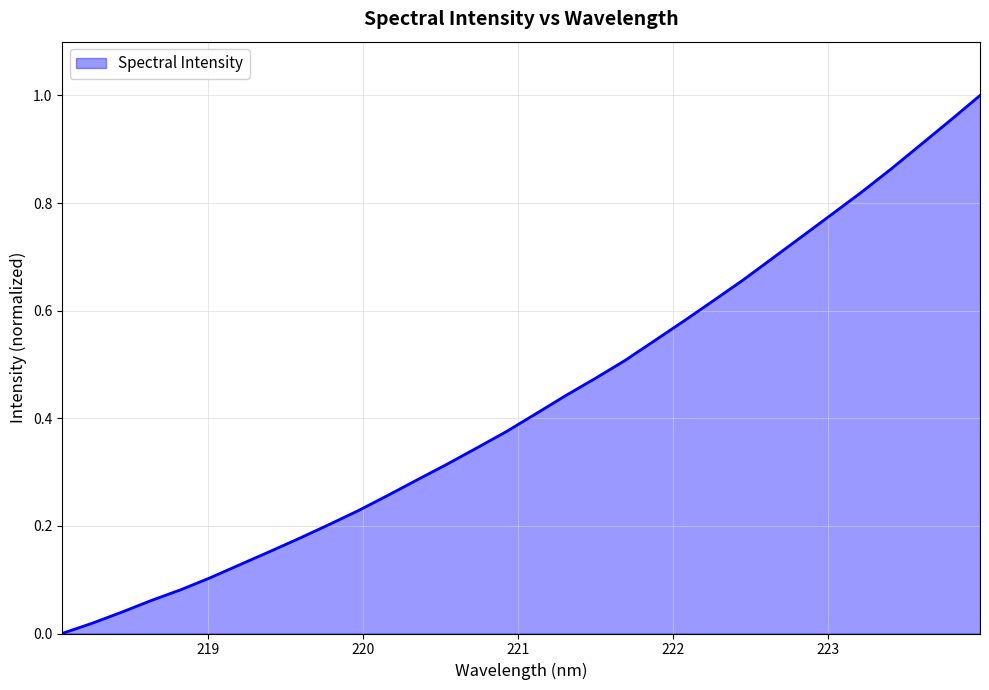

What is the sum of all values?

13.8